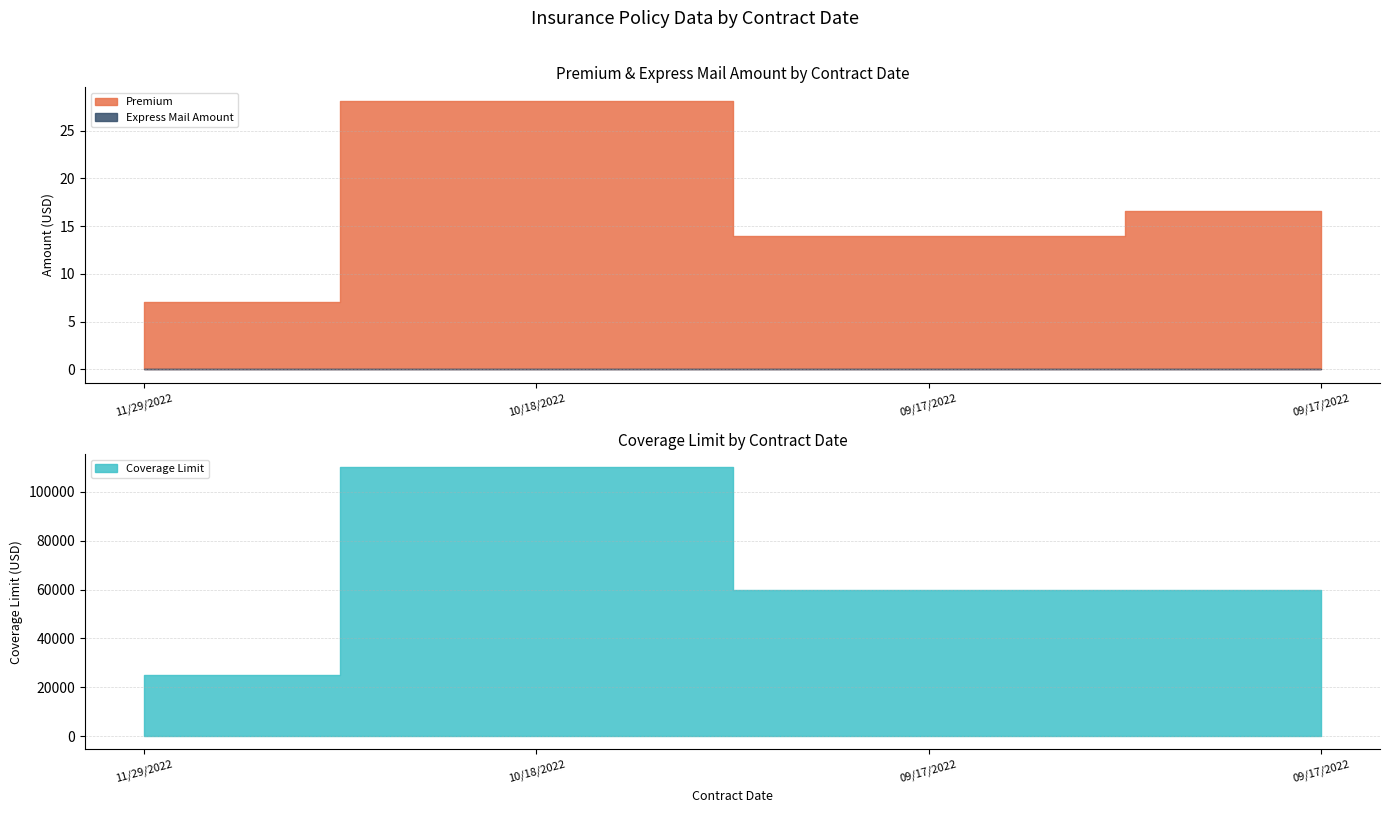

What is the difference between the Coverage Limit values at 10/18/2022 and 09/17/2022?

50000.0